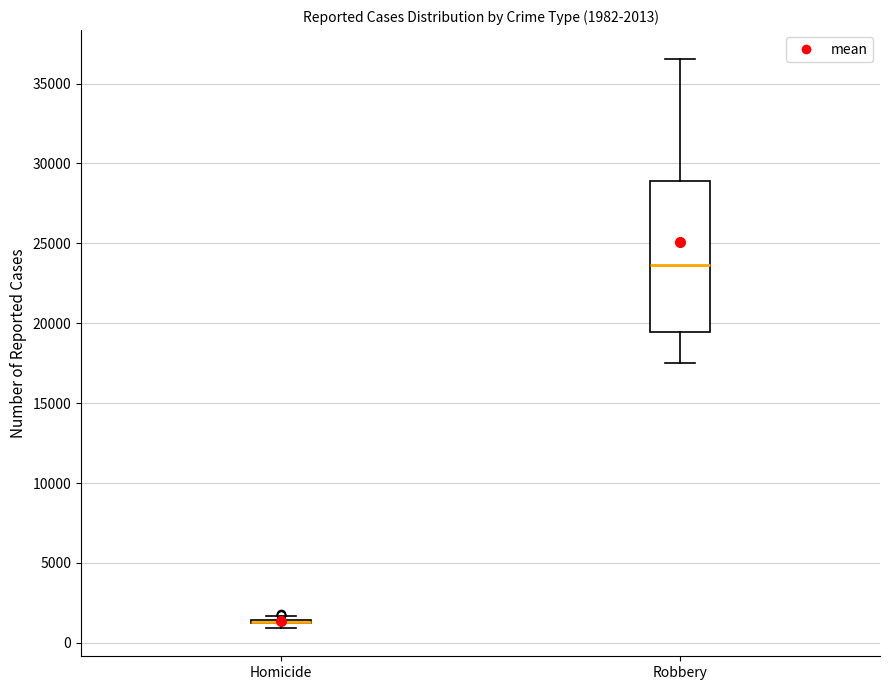

Comparing the boxes themselves (not the whiskers), which one is the tallest?

Robbery